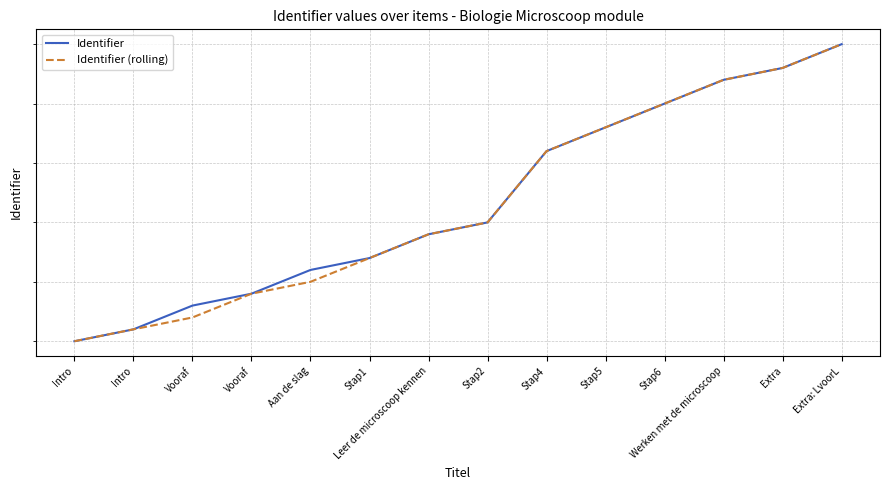

Reading right to left, what are all the values shown in this chart?

Identifier: 1471750	1471748	1471747	1471745	1471743	1471741	1471735	1471734	1471732	1471731	1471729	1471728	1471726	1471725
Identifier (rolling): 1471750	1471748	1471747	1471745	1471743	1471741	1471735	1471734	1471732	1471730	1471729	1471727	1471726	1471725